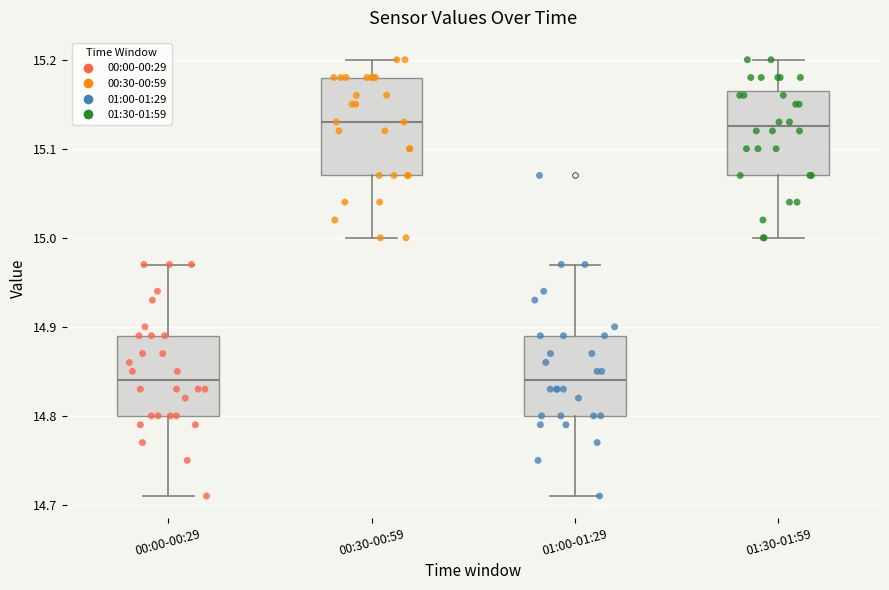

Reading left to right, read every box against the y-axis: the position of its median line, the range the box covers, and the ends of its whiskers. The values are not printed on the chart, so give them approximately, as read against the axis.

00:00-00:29: median 14.84, box 14.80 to 14.89, whiskers 14.71 to 14.97
00:30-00:59: median 15.13, box 15.07 to 15.18, whiskers 15.00 to 15.20
01:00-01:29: median 14.84, box 14.80 to 14.89, whiskers 14.71 to 14.97
01:30-01:59: median 15.13, box 15.07 to 15.17, whiskers 15.00 to 15.20